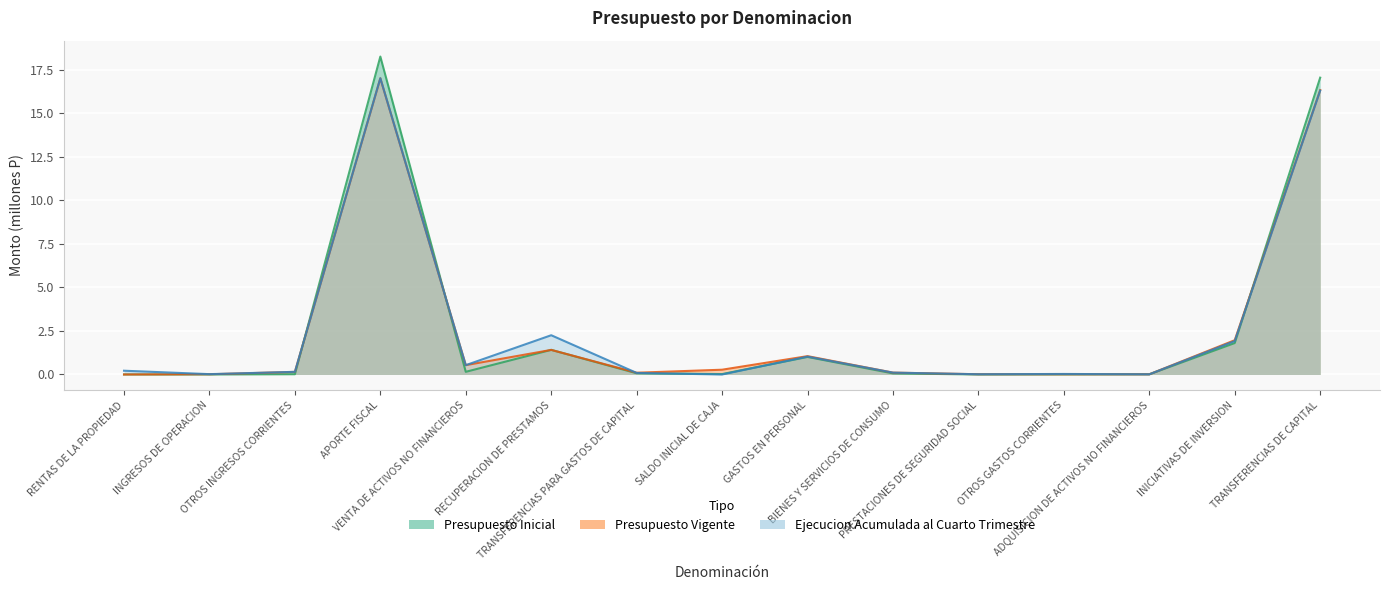

Rank the series at GASTOS EN PERSONAL from highest to lowest value.

Presupuesto Vigente, Ejecucion Acumulada al Cuarto Trimestre, Presupuesto Inicial